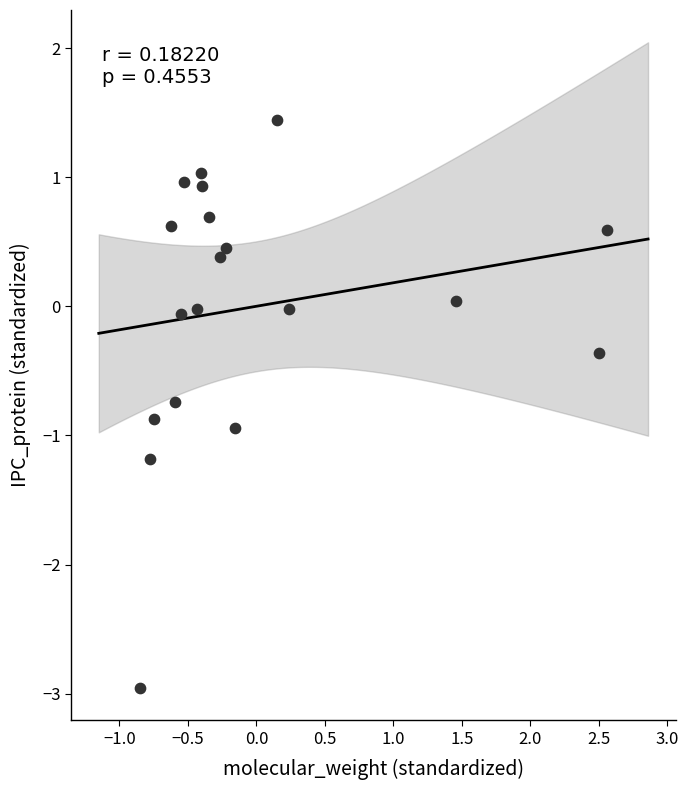

What is the range of X values (max minus min)?

3.4